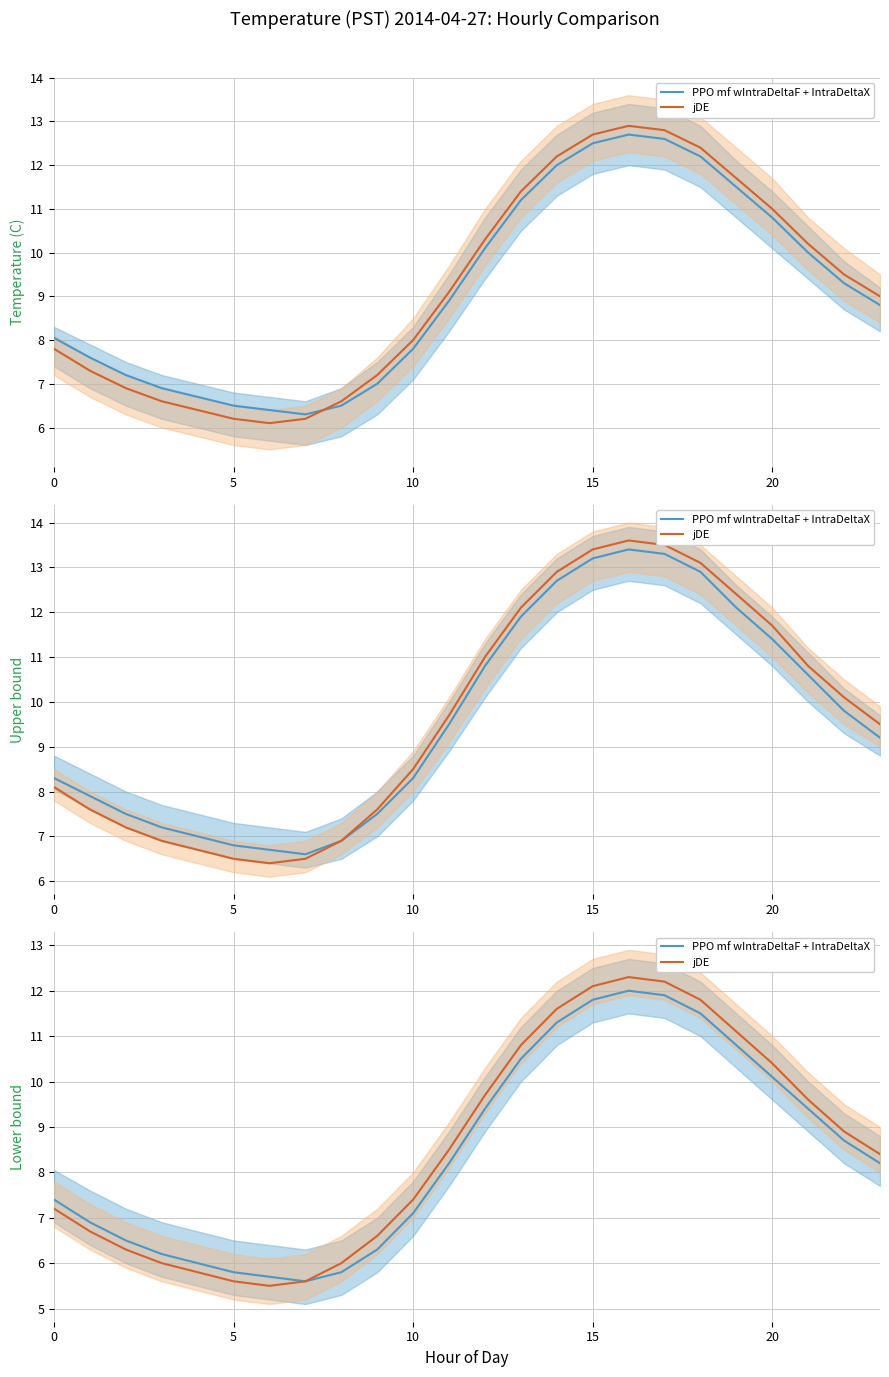

Between 17 and 21, which series saw the biggest shift?

jDE